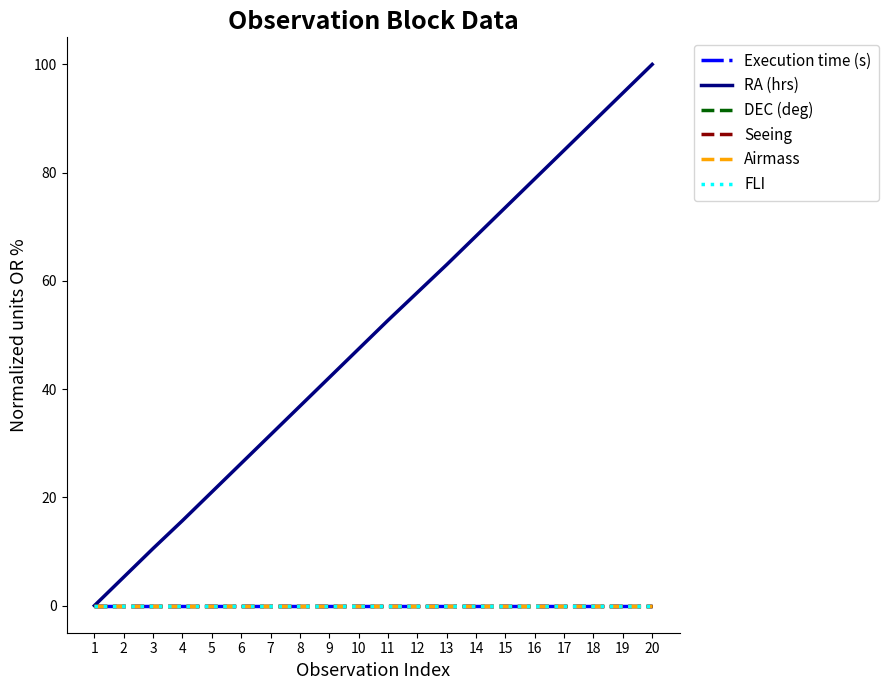

Where is RA (hrs) nearest to the value 50?

10